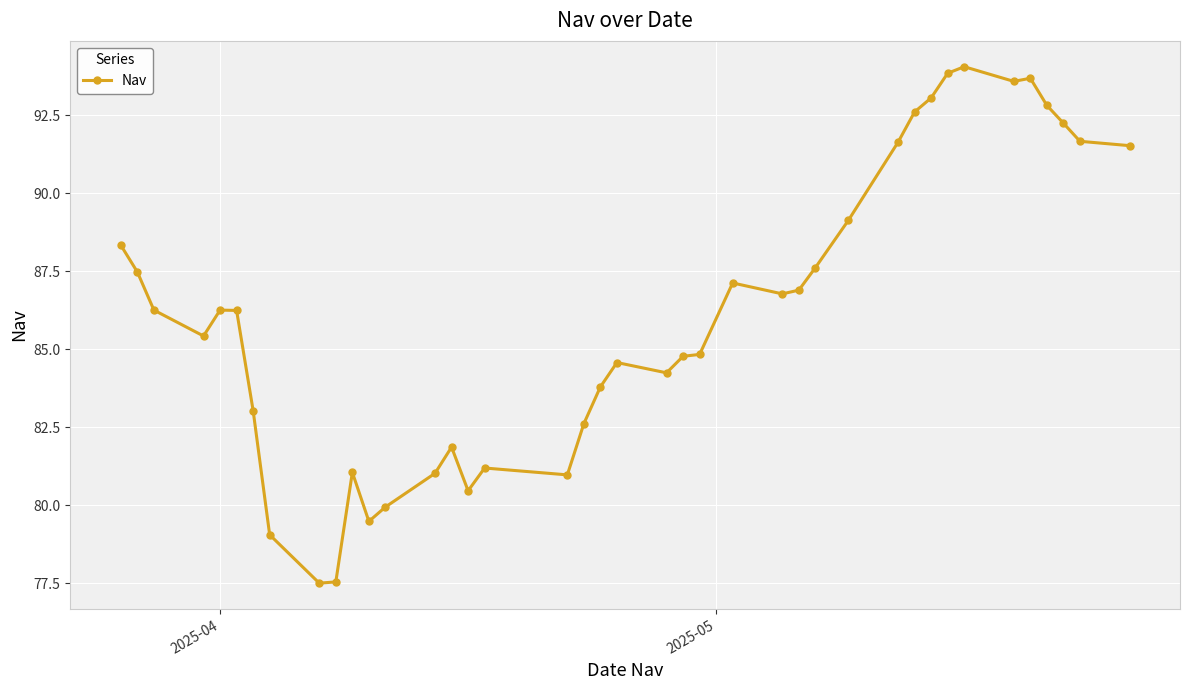

What is the minimum value shown in the chart?

77.5